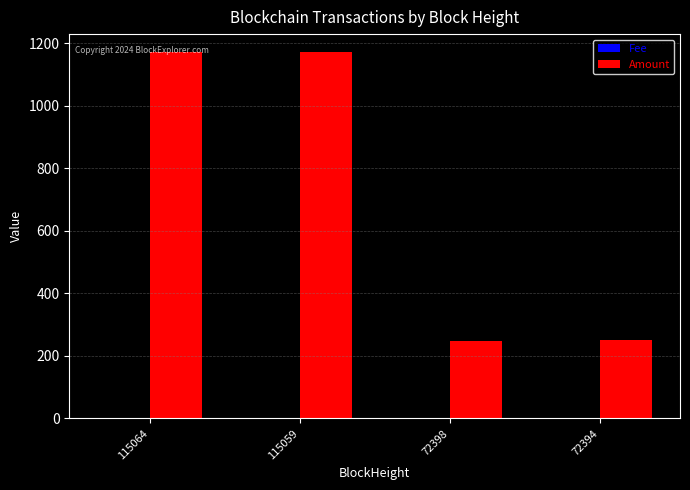

What is the sum of all Amount values?

2839.4